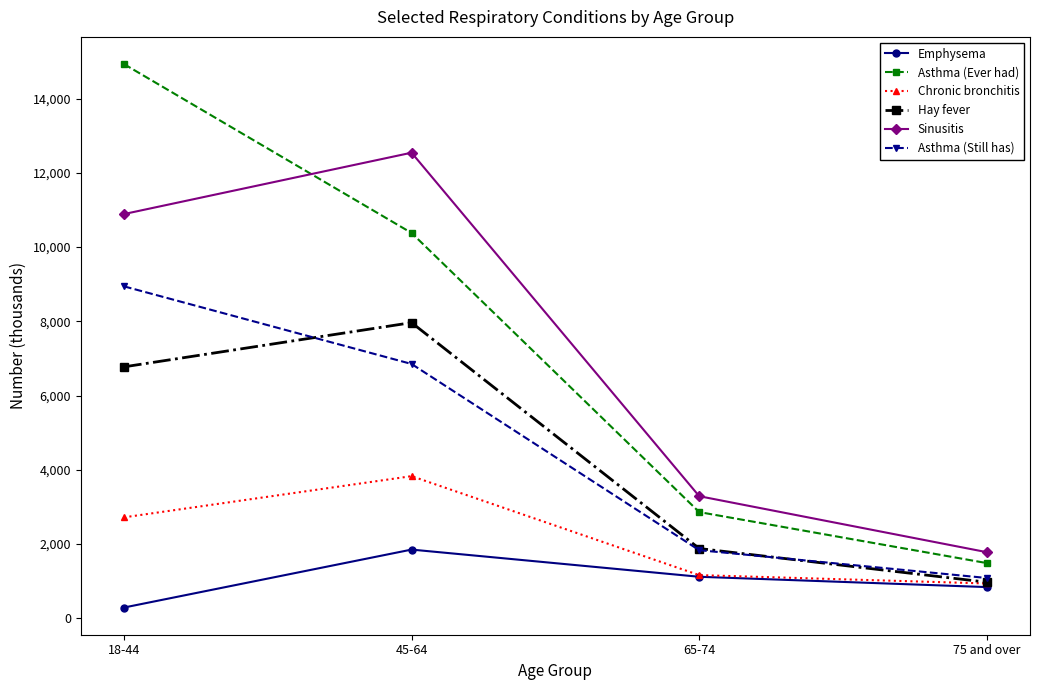

At 45-64, list the series in order from largest to smallest.

Sinusitis, Asthma (Ever had), Hay fever, Asthma (Still has), Chronic bronchitis, Emphysema